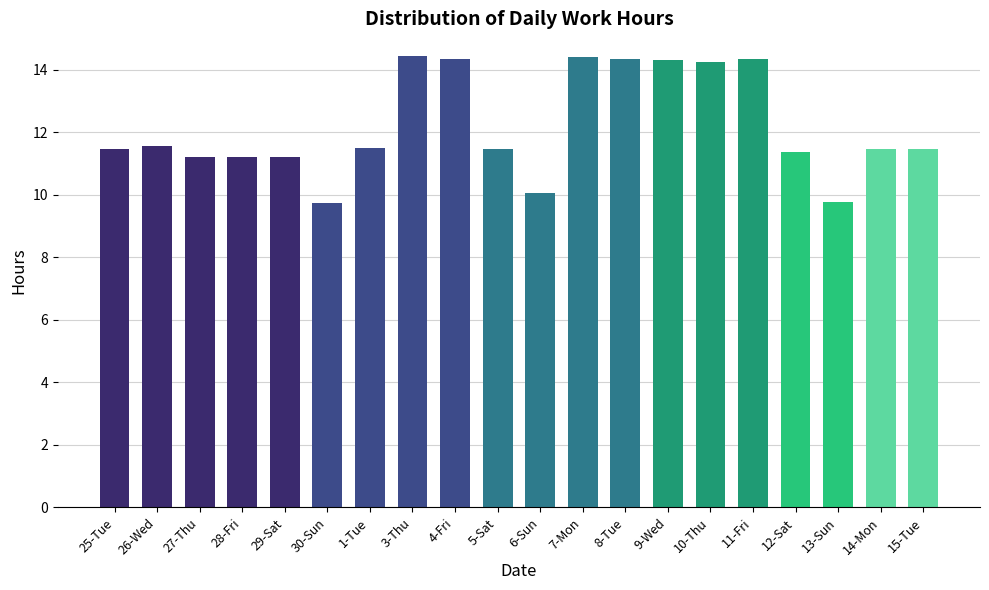

What is the label of the 13th bar from the right?

3-Thu